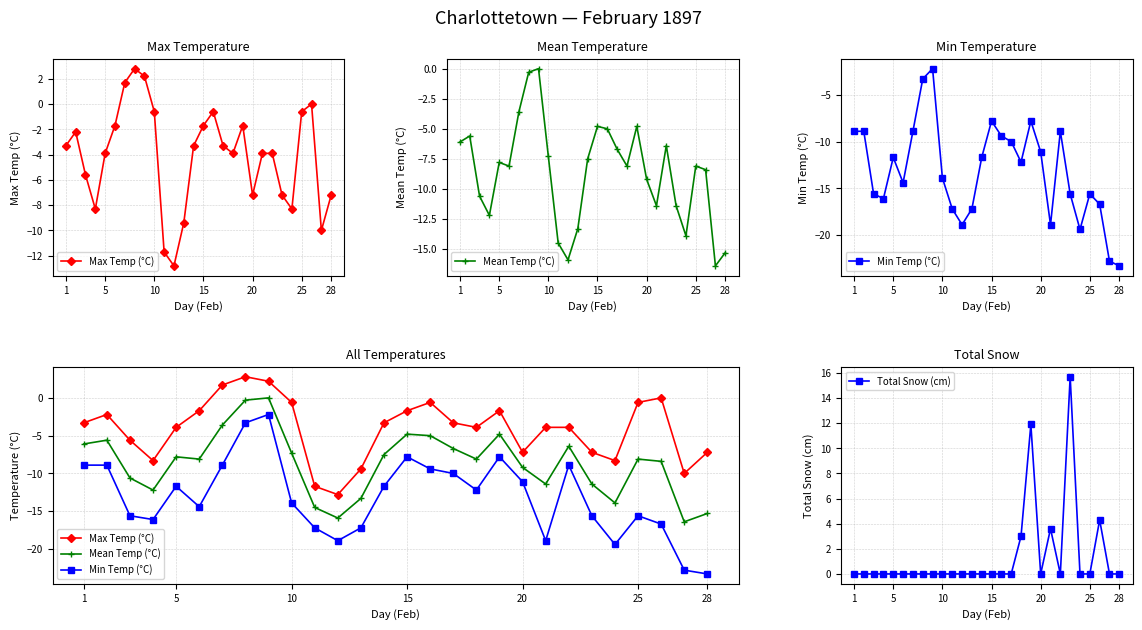

How many lines are shown in the chart?

4